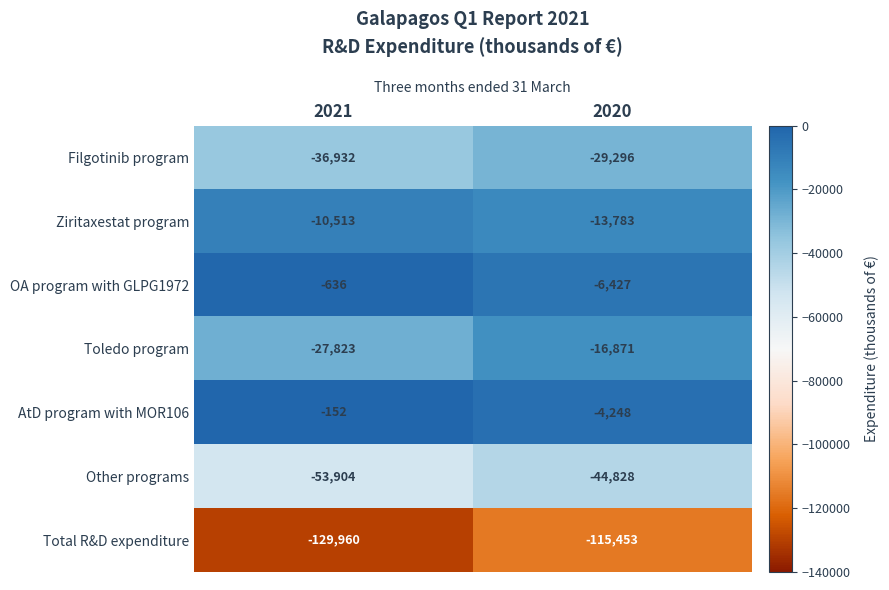

At which label is Ziritaxestat program closest to -12148?

2021